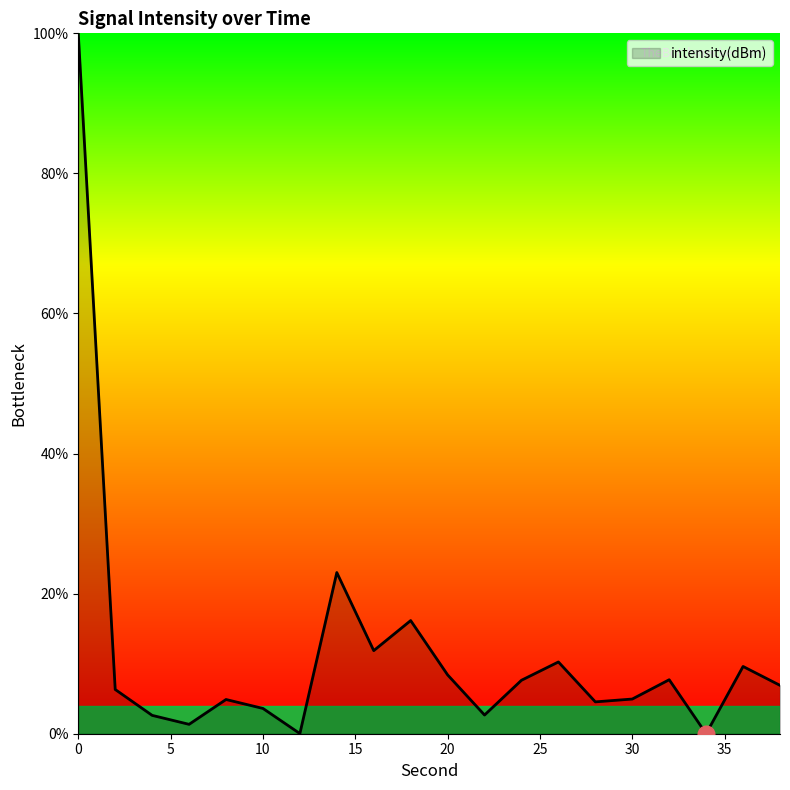

What is the sum of all values?

232.5